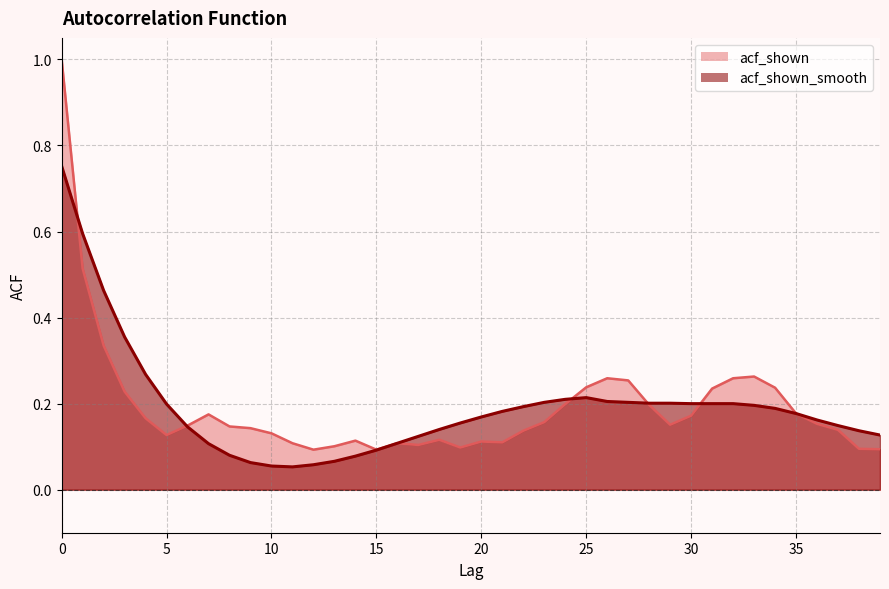

What is the total value across all series at 29?

0.4